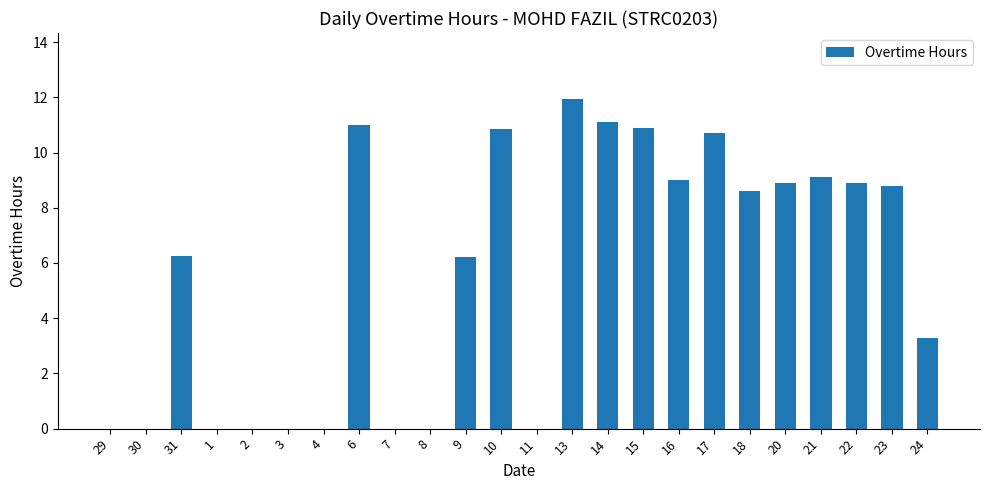

At which label does the data first exceed 8?

6